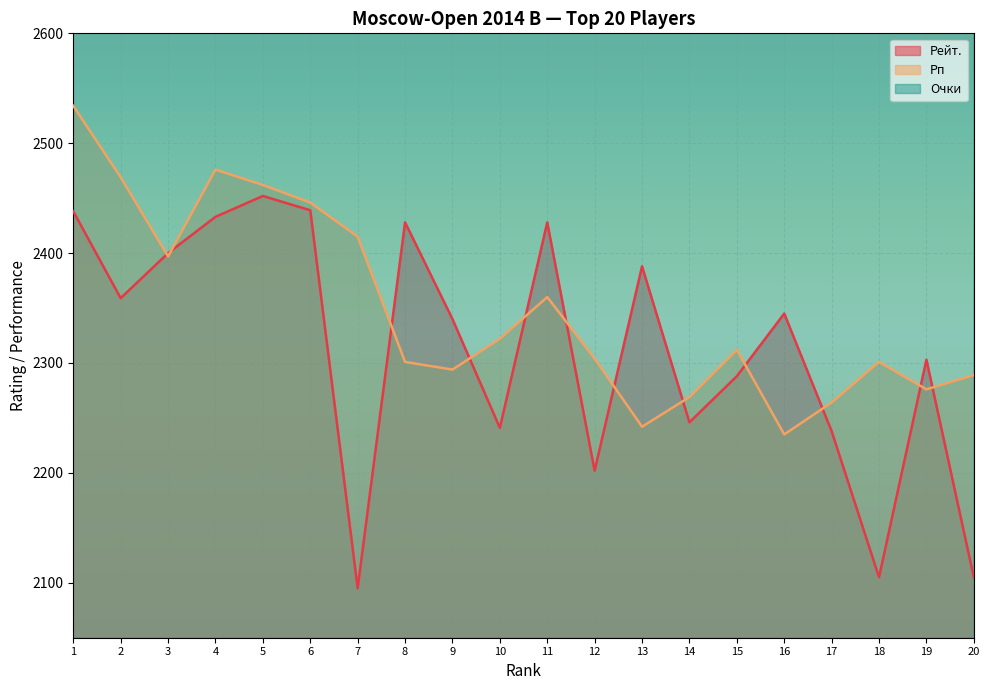

What is the sum of the Рейт. values at 13 and 19?

4691